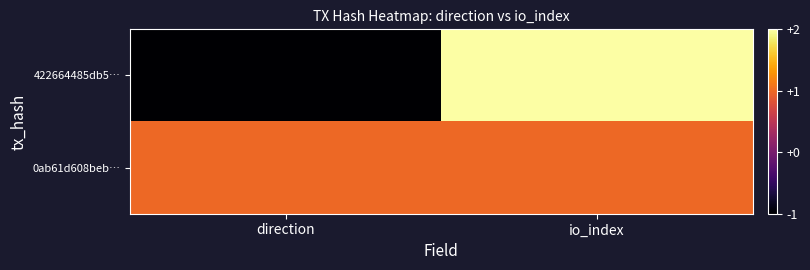

Between direction and io_index, which series saw the biggest shift?

422664485db5…